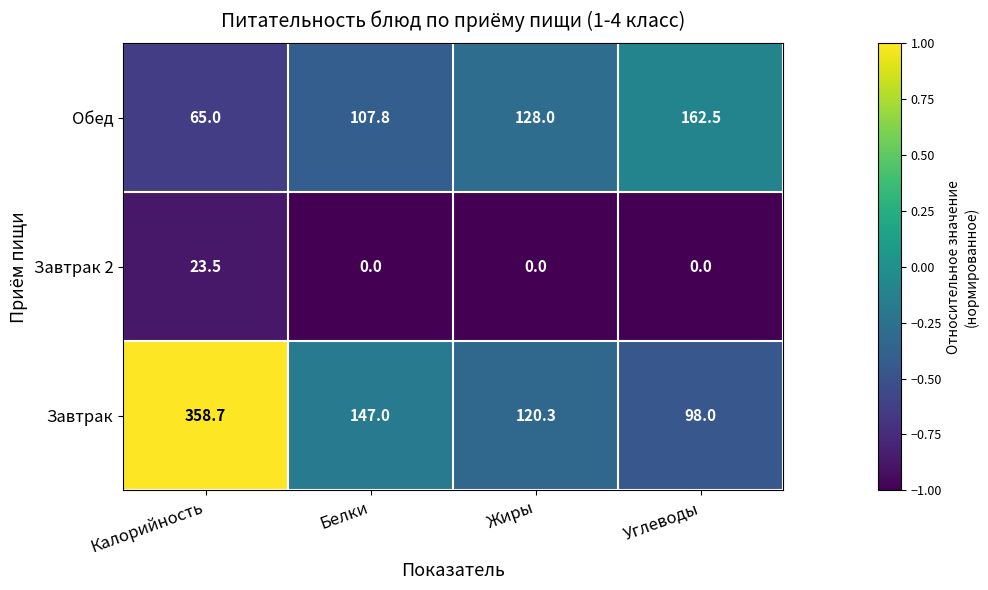

What is the approximate value of Завтрак at Белки?

147.0